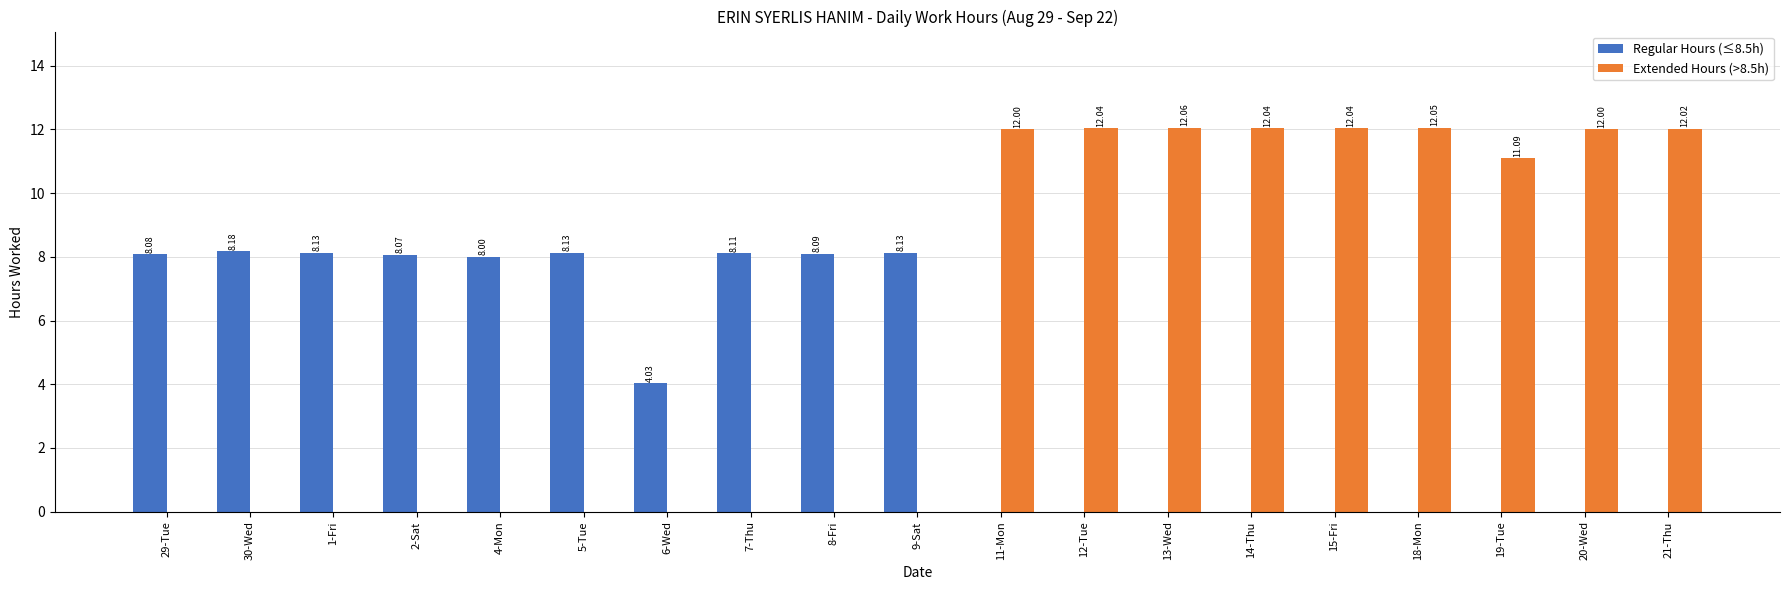

Are the bars horizontal?

No